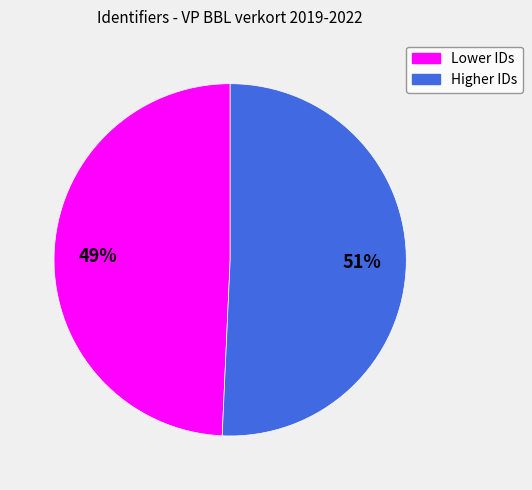

To the nearest percent, what is the average slice percentage?

50%